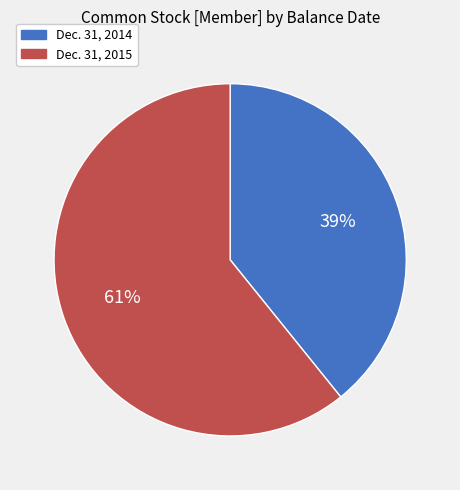

Is there any slice that represents more than half of the pie?

Yes